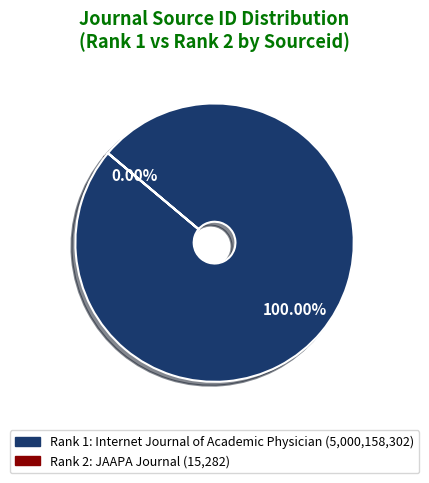

The JAAPA: official journal of the America slice represents 12% of the pie. True or false?

False